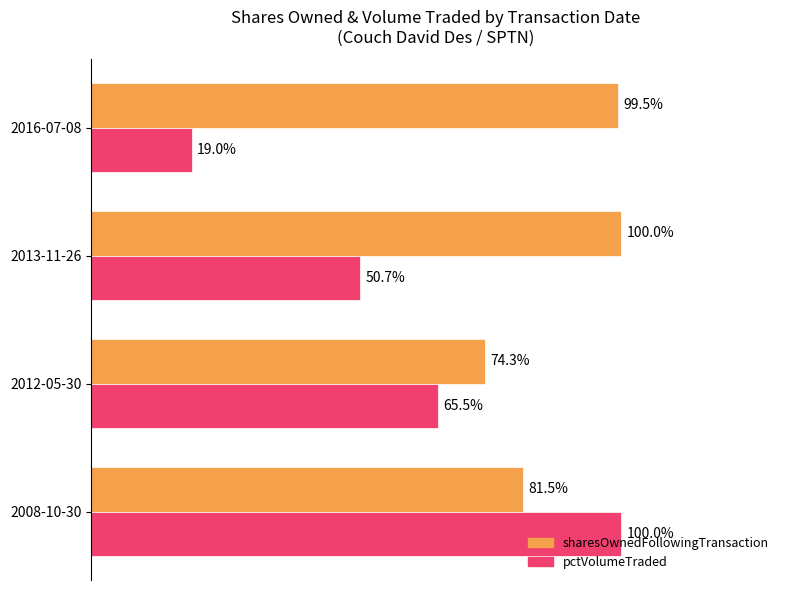

At which category does the chart reach its minimum across all series?

2016-07-08